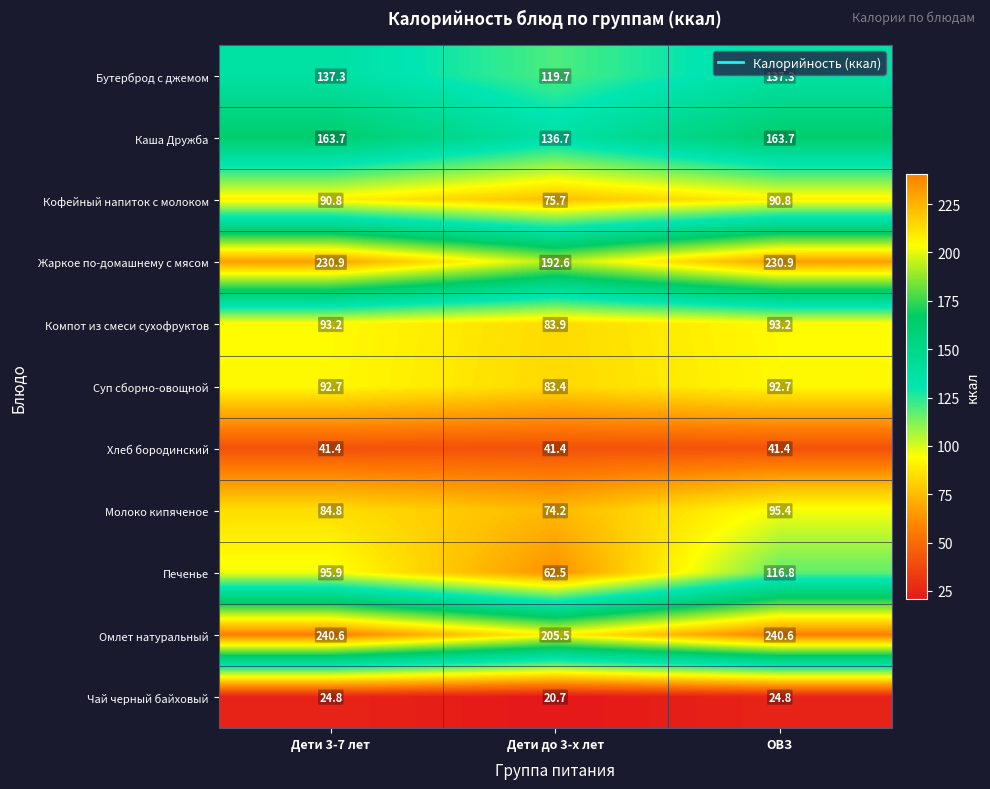

What is the sum of all Хлеб бородинский values?

124.2